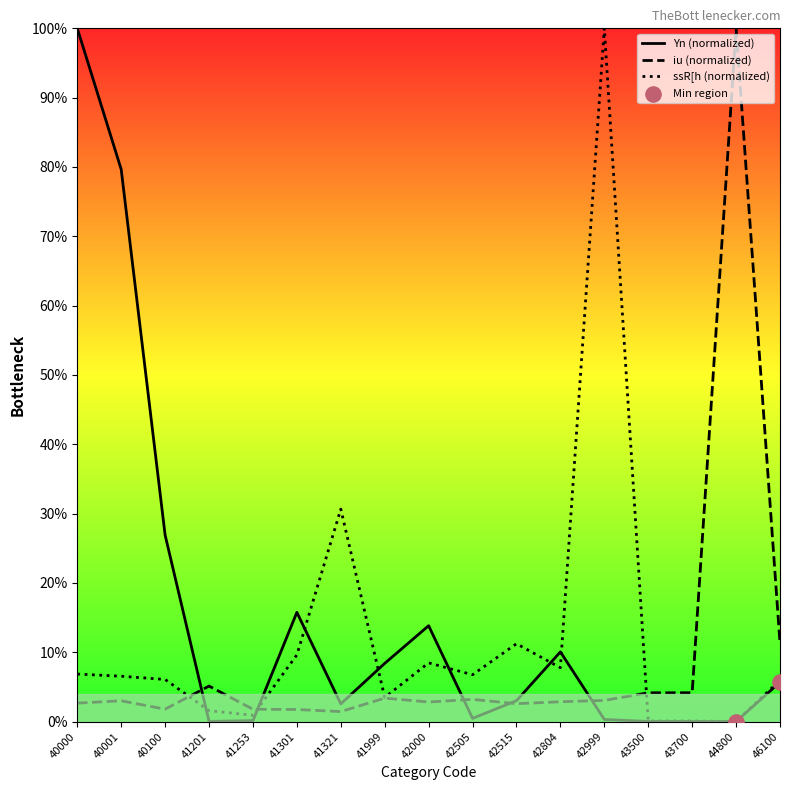

Which series has the largest total across all categories?

Yn (normalized)